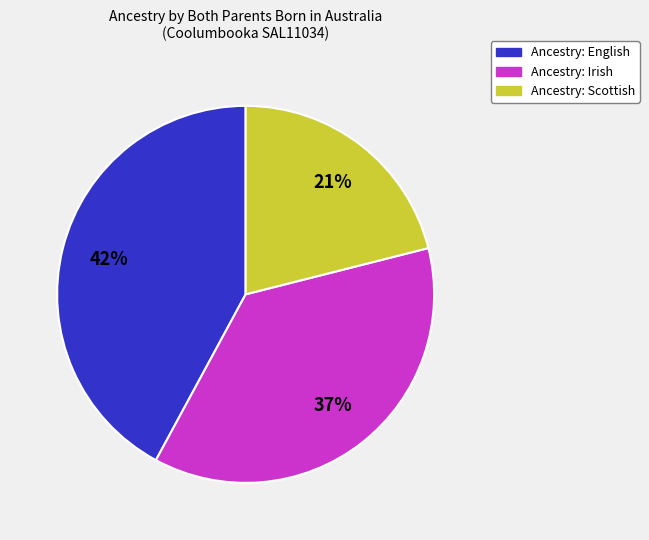

What is the smallest slice in the pie chart?

Ancestry: Scottish